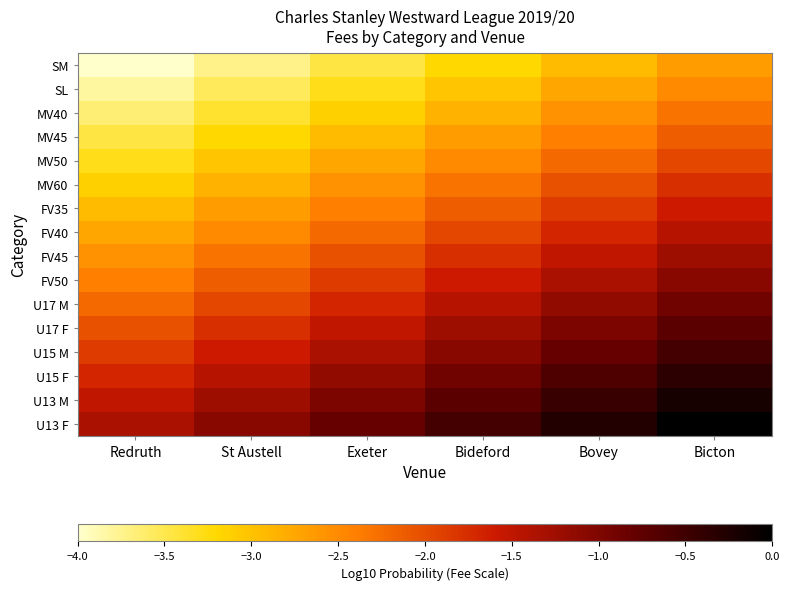

At how many categories does at least one series exceed -2?

6